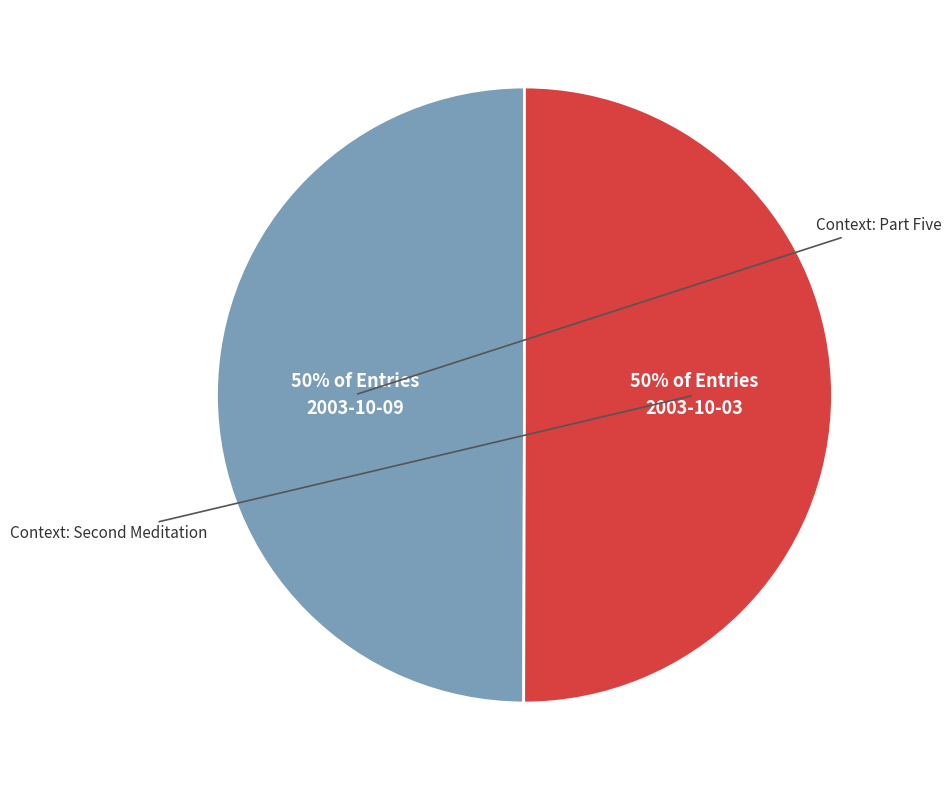

To the nearest percent, what is the average slice percentage?

50%